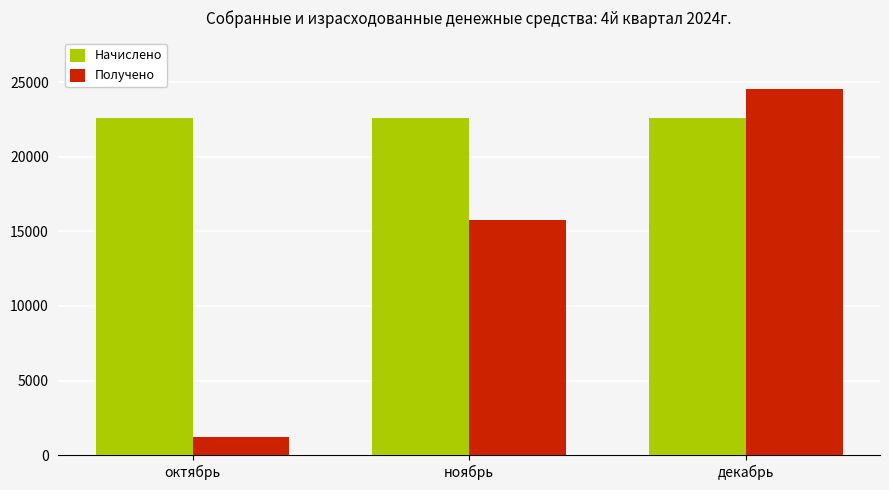

Which series has the widest spread of values?

Получено